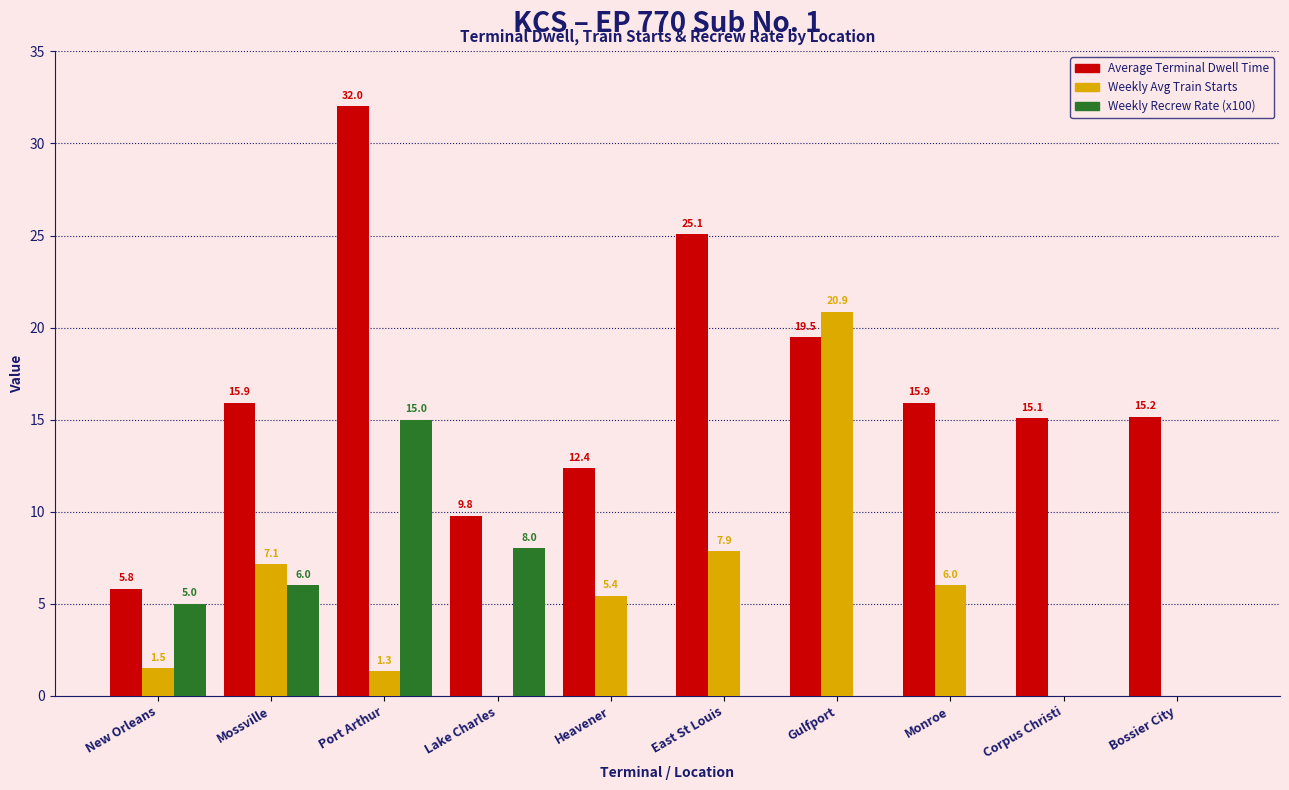

Where does the Weekly Avg Train Starts series first go above 5?

Mossville